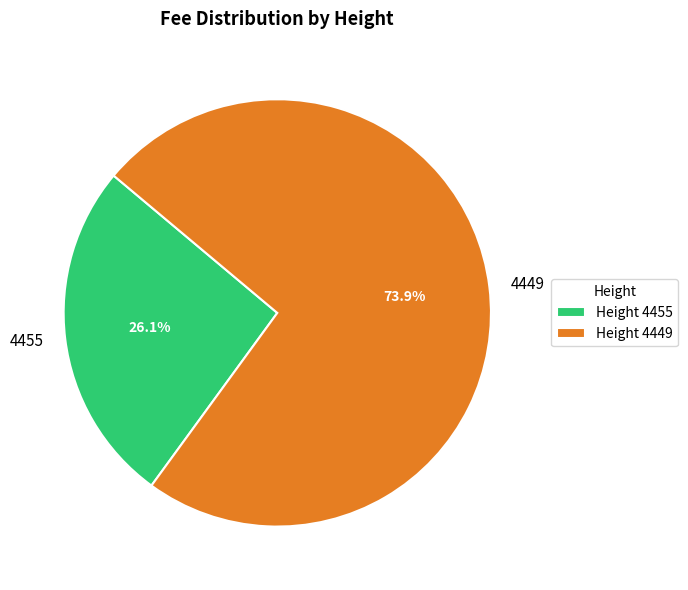

The 4455 slice represents 32% of the pie. True or false?

False